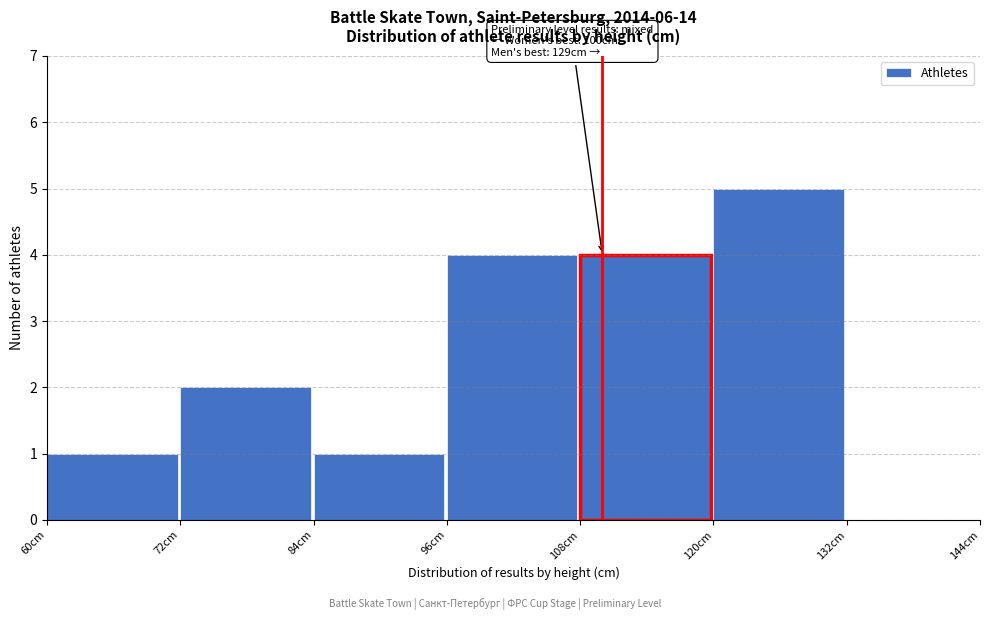

Which range on the x-axis has the tallest bar?

120 to 132